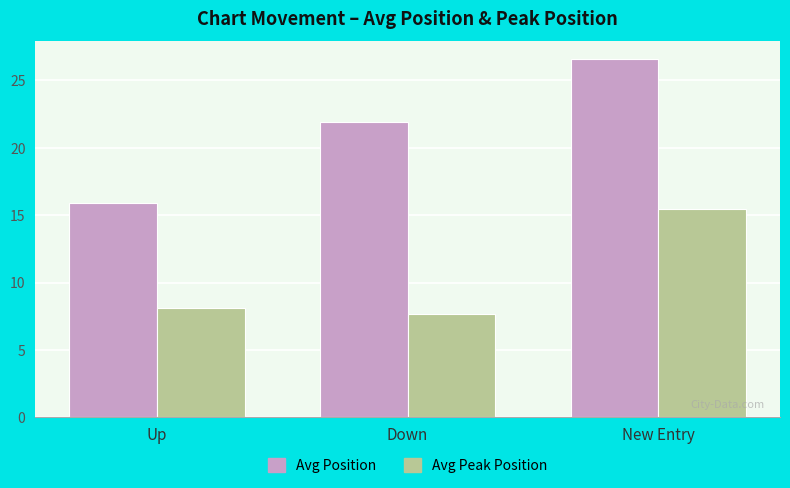

What is the value of the Avg Peak Position bar at the 2nd from the left?

7.7